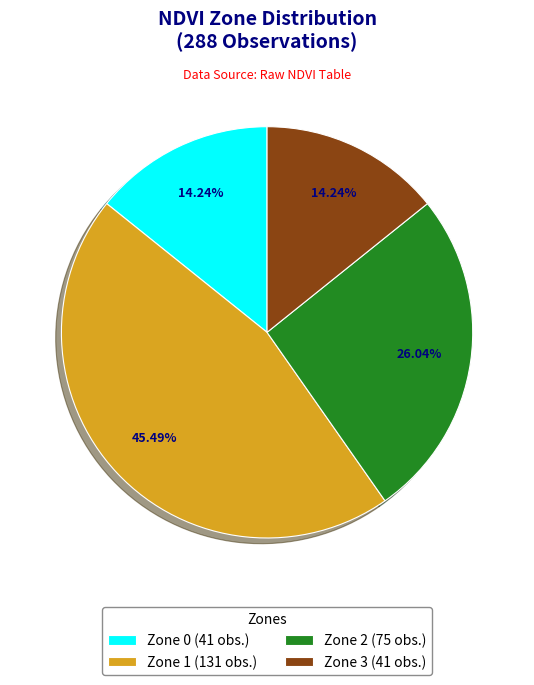

What percentage do Zone 3 and Zone 2 together represent?

40.3%